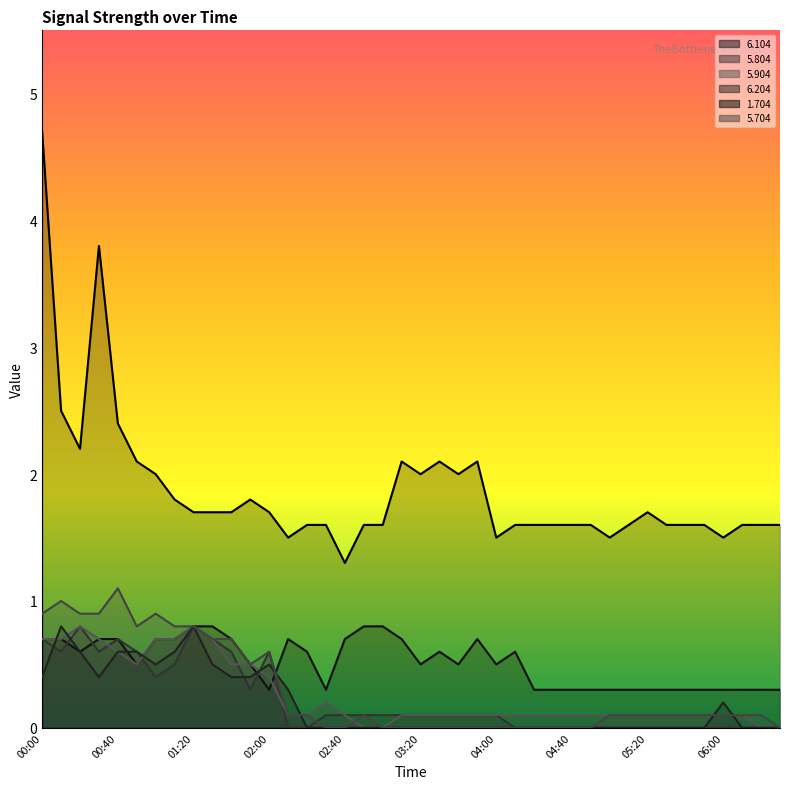

Rank the series at 06:30 from highest to lowest value.

1.704, 6.104, 5.804, 5.904, 6.204, 5.704